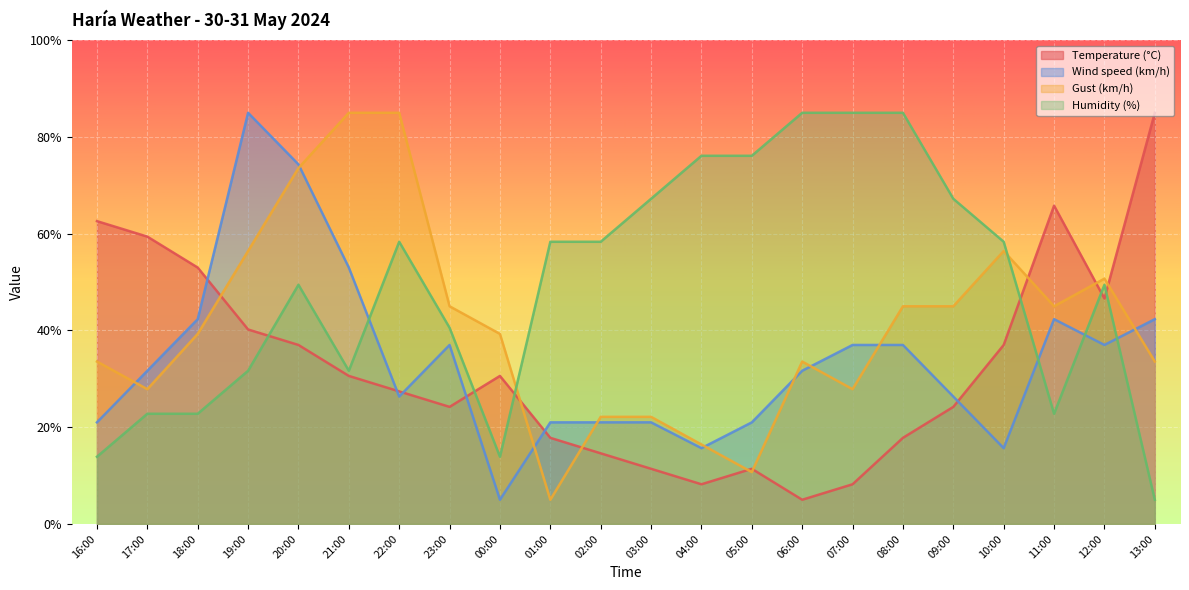

How many times do Wind speed (km/h) and Temperature (°C) cross each other?

6